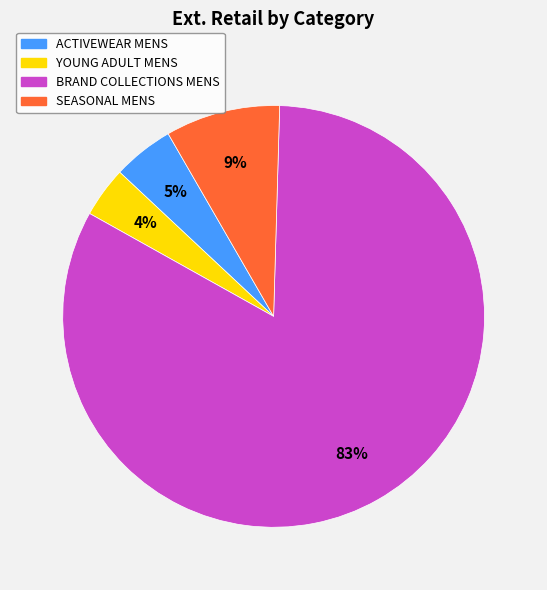

Does any single category account for the majority?

Yes